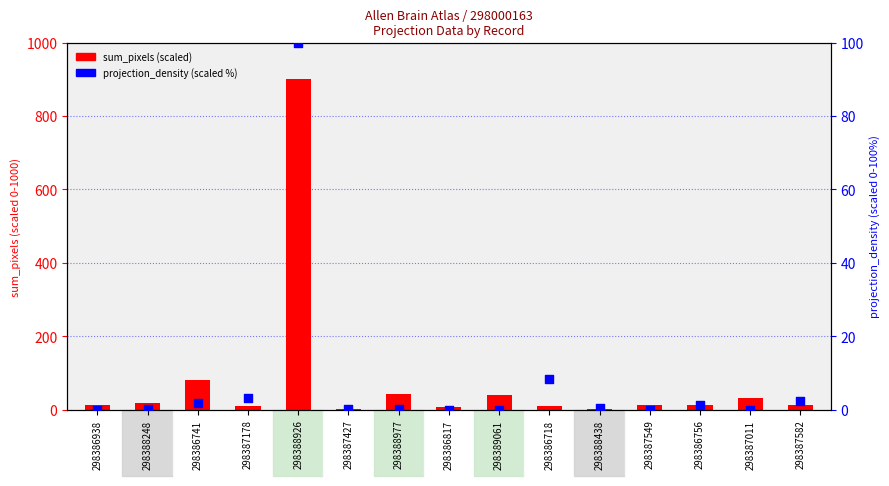

At how many categories does at least one series exceed 729?

1